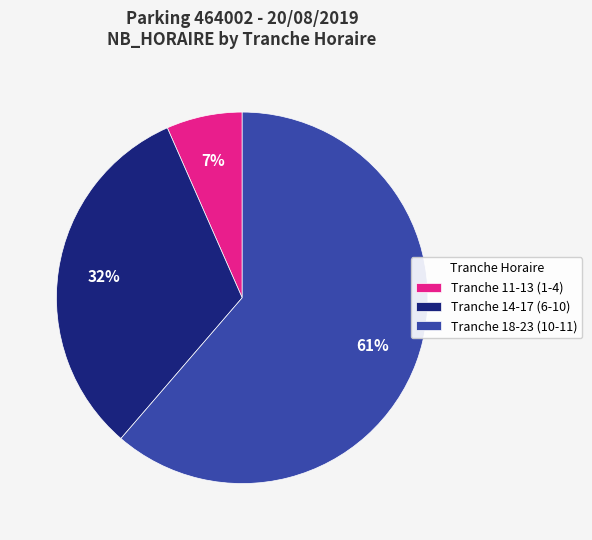

To the nearest percent, what is the difference between the Tranche 14-17 (6-10) and Tranche 11-13 (1-4) slice percentages?

25%